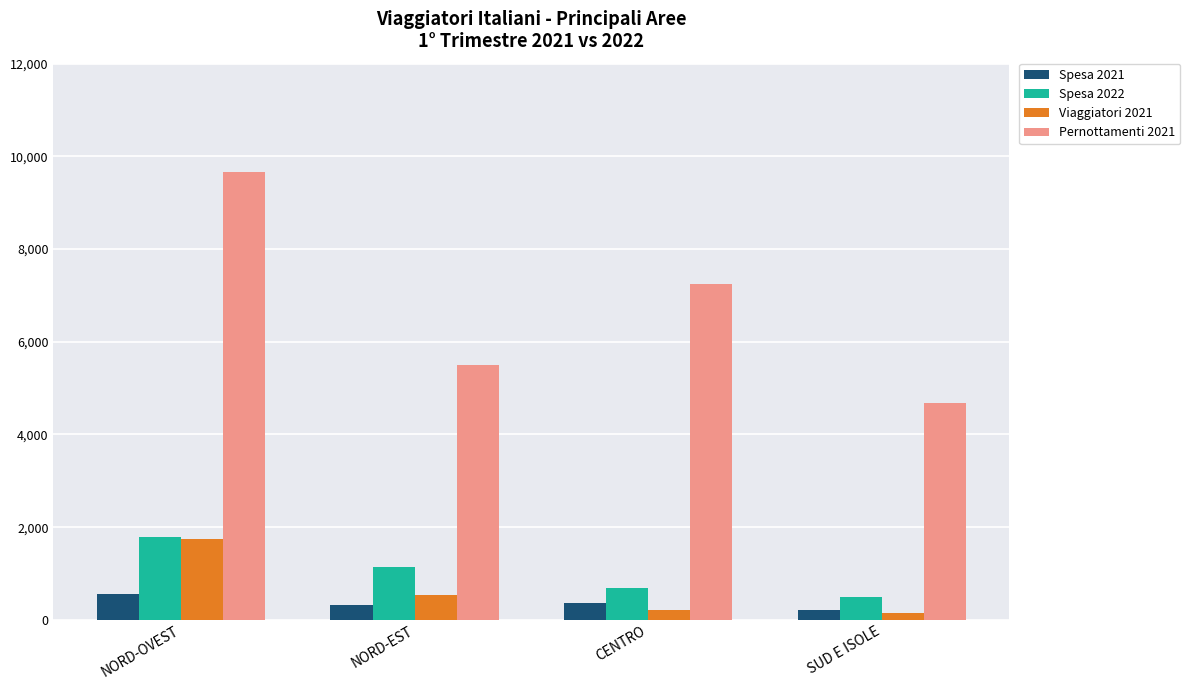

Which series has the widest spread of values?

Pernottamenti 2021